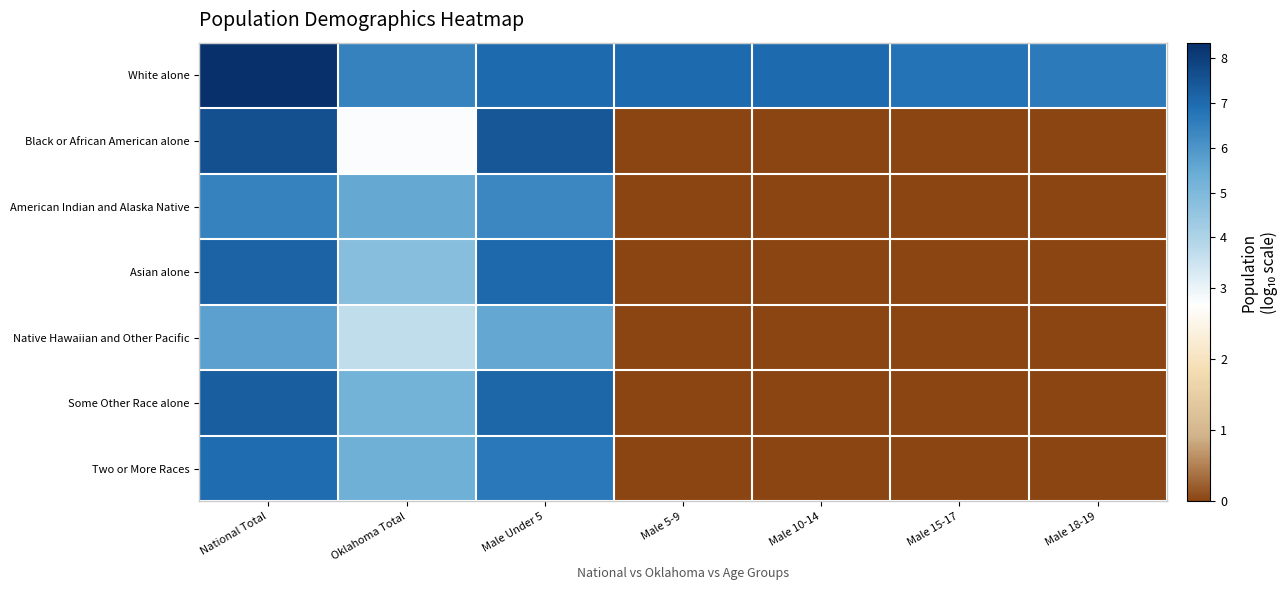

At which category does the chart reach its minimum across all series?

Male 5-9